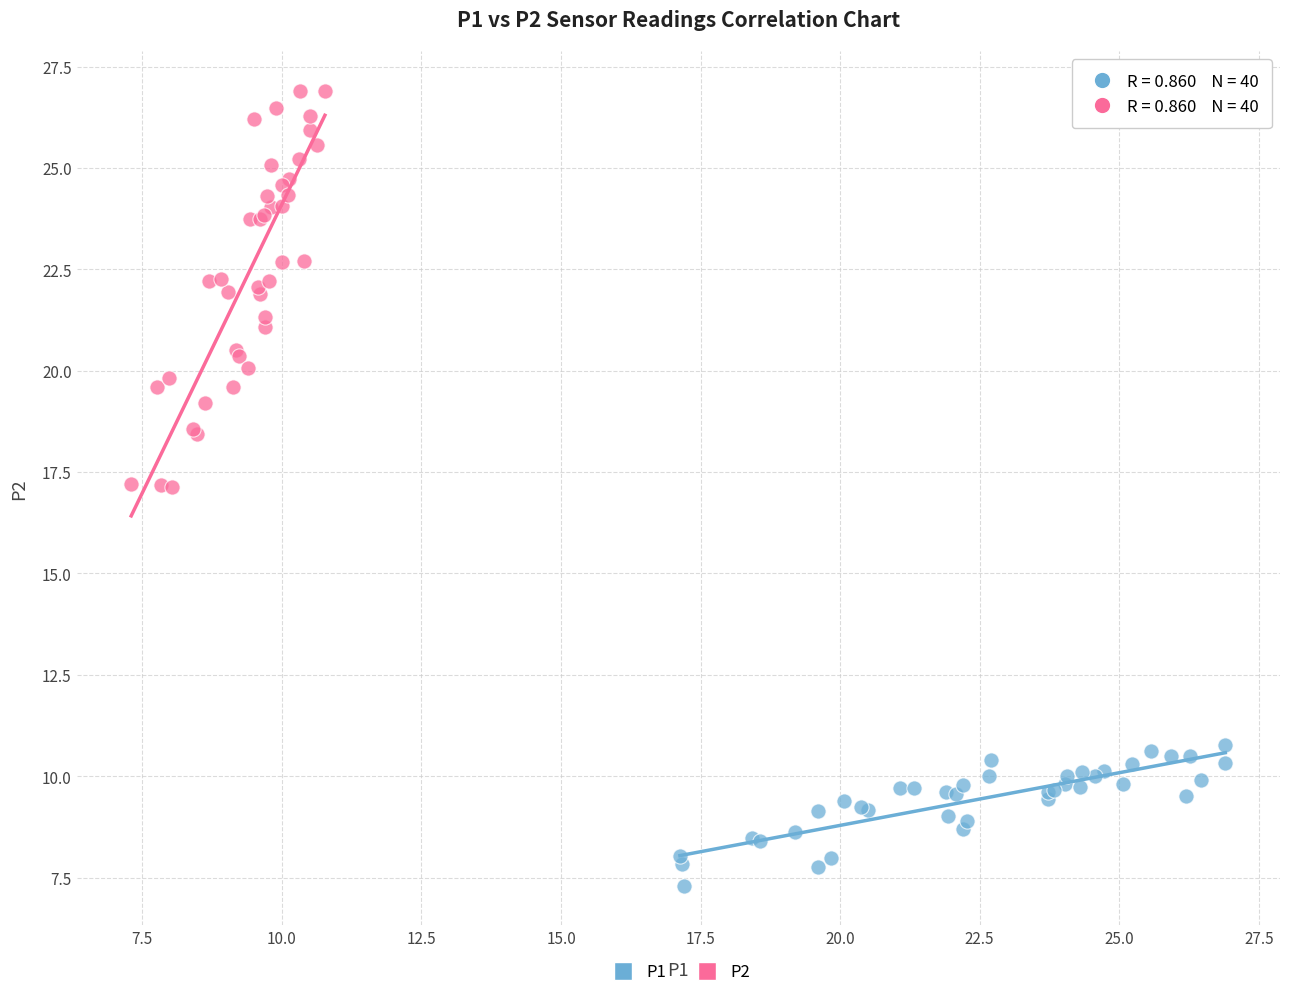

Which series reaches the maximum Y coordinate?

P2